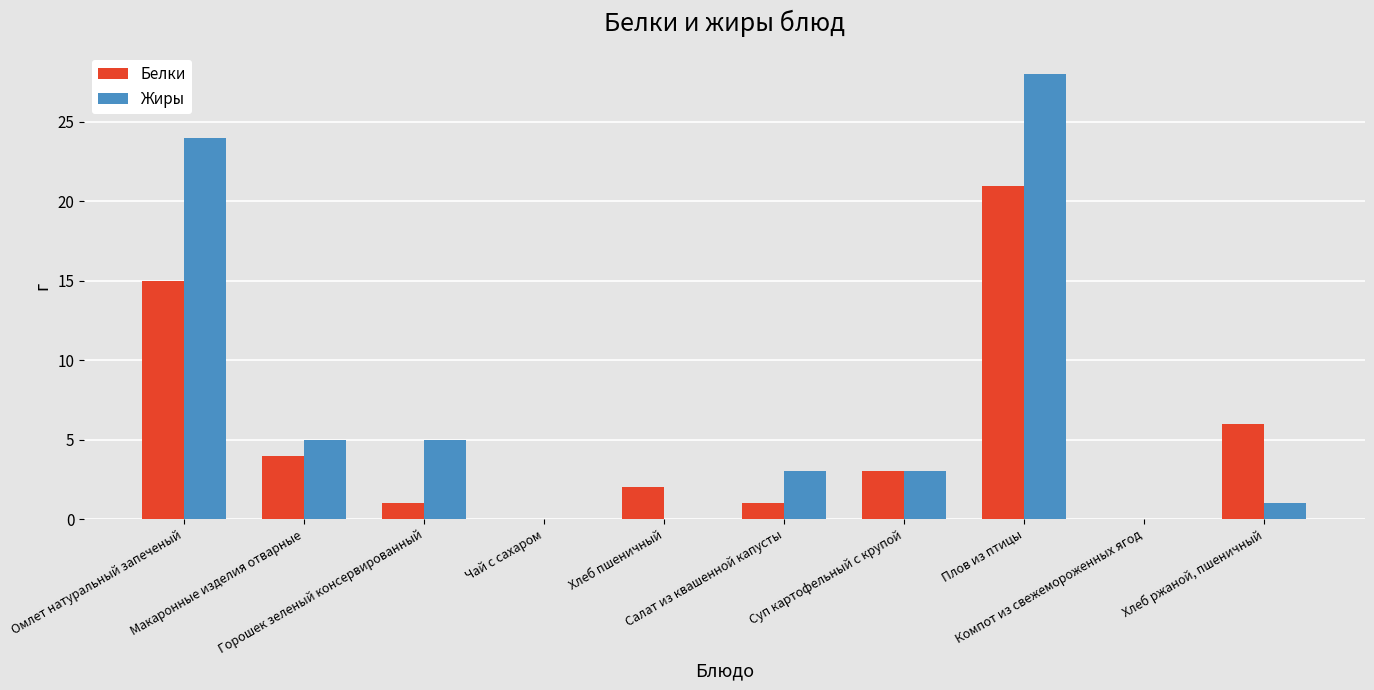

Which series has the largest total across all categories?

Жиры